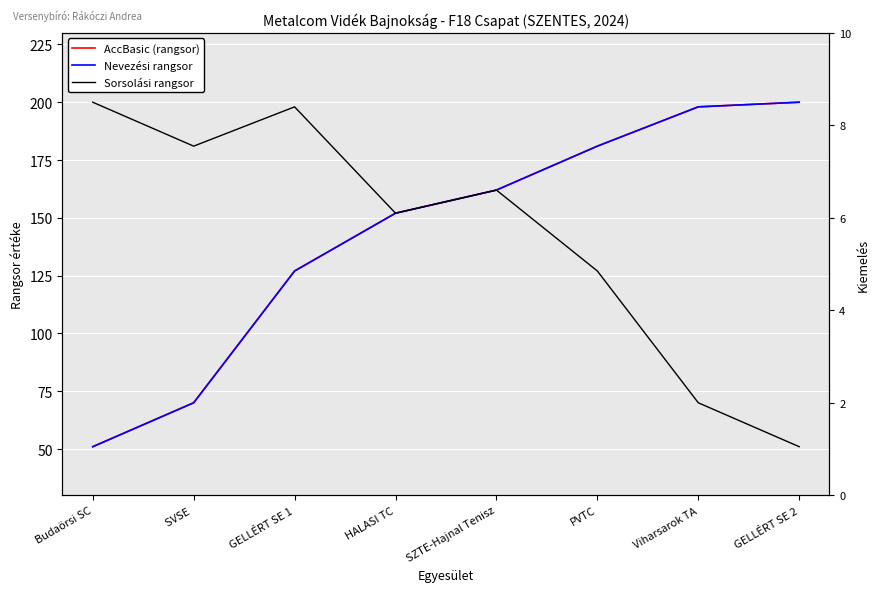

What is the smallest value displayed?

51